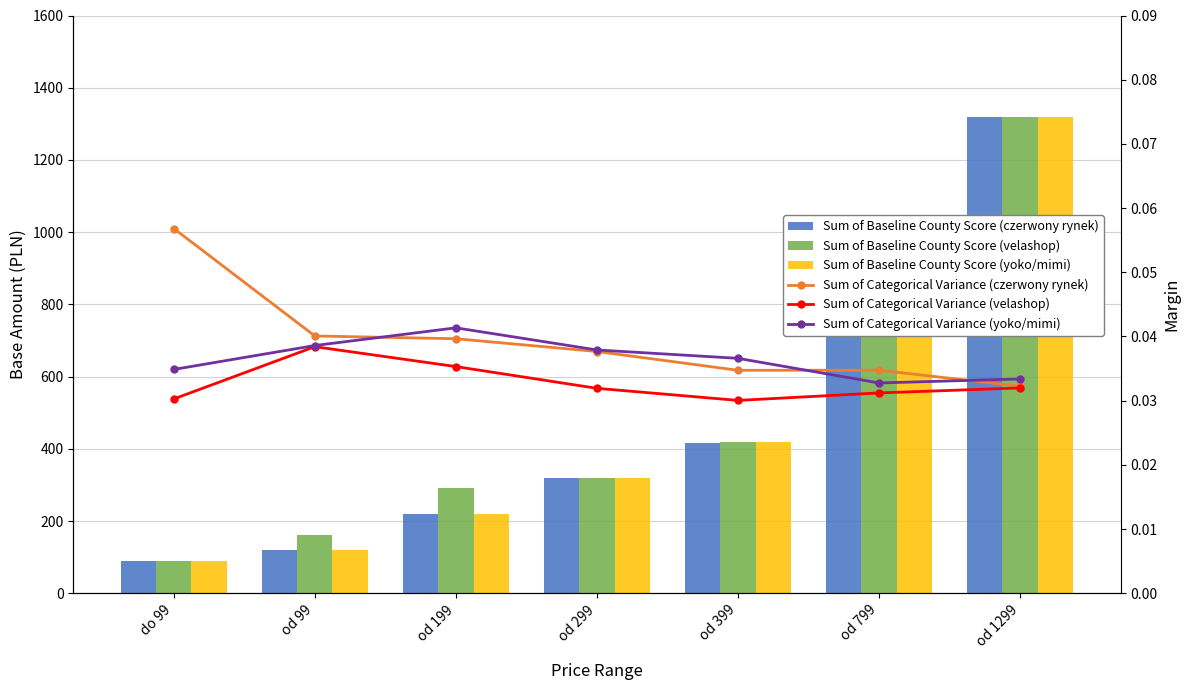

Reading right to left, extract all data points from this chart.

Sum of Baseline County Score (czerwony rynek): 1320.0	820.0	415.0	320.0	220.0	120.0	90.0
Sum of Baseline County Score (velashop): 1320.0	820.0	420.0	320.0	291.7	160.7	90.0
Sum of Baseline County Score (yoko/mimi): 1320.0	820.0	420.0	320.0	220.0	120.0	90.0
Sum of Categorical Variance (czerwony rynek): 0.0	0.0	0.0	0.0	0.0	0.0	0.1
Sum of Categorical Variance (velashop): 0.0	0.0	0.0	0.0	0.0	0.0	0.0
Sum of Categorical Variance (yoko/mimi): 0.0	0.0	0.0	0.0	0.0	0.0	0.0